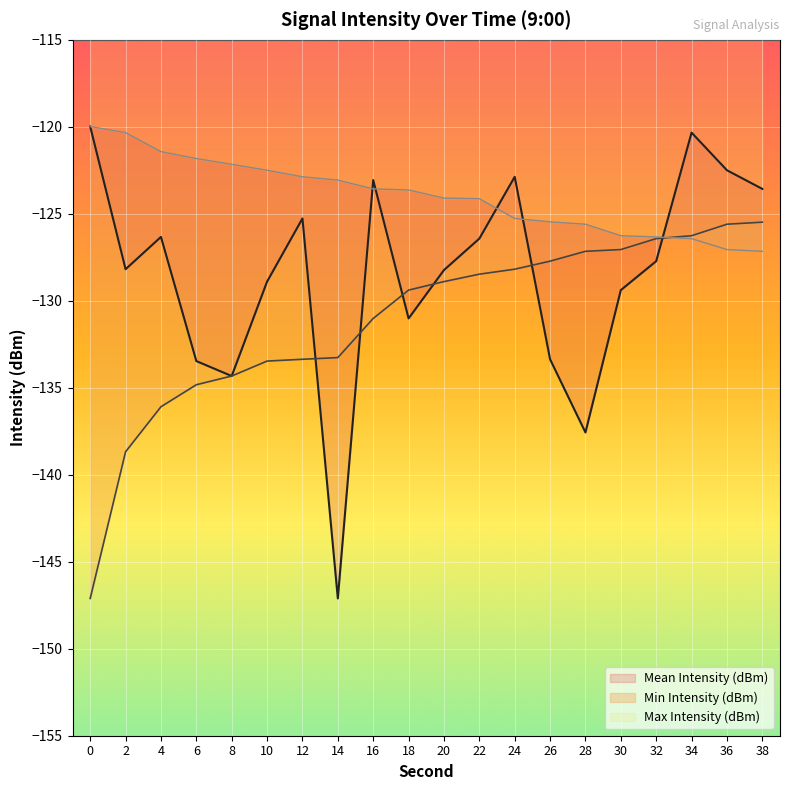

Reading left to right, extract all data points from this chart.

Mean Intensity (dBm): -120.0	-128.2	-126.3	-133.5	-134.3	-128.9	-125.3	-147.1	-123.1	-131.0	-128.2	-126.4	-122.9	-133.4	-137.6	-129.4	-127.7	-120.3	-122.5	-123.6
Min Intensity (dBm): -147.1	-138.7	-136.1	-134.8	-134.3	-133.5	-133.4	-133.3	-131.0	-129.4	-128.9	-128.5	-128.2	-127.7	-127.2	-127.1	-126.4	-126.3	-125.6	-125.5
Max Intensity (dBm): -120.0	-120.3	-121.4	-121.8	-122.2	-122.5	-122.9	-123.1	-123.6	-123.6	-124.1	-124.1	-125.3	-125.5	-125.6	-126.3	-126.3	-126.4	-127.1	-127.2